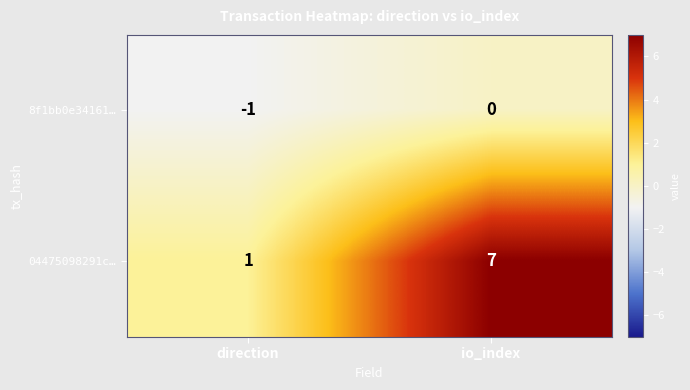

List the series in order of their overall mean, lowest first.

8f1bb0e34161…, 04475098291c…